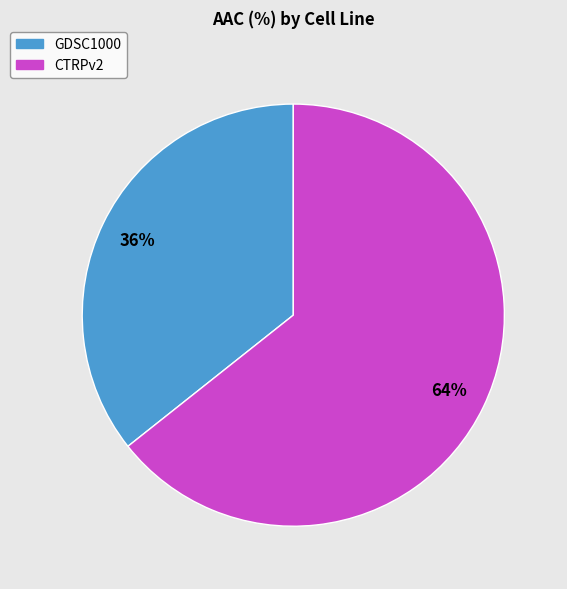

Which has a higher value, GDSC1000 or CTRPv2?

CTRPv2